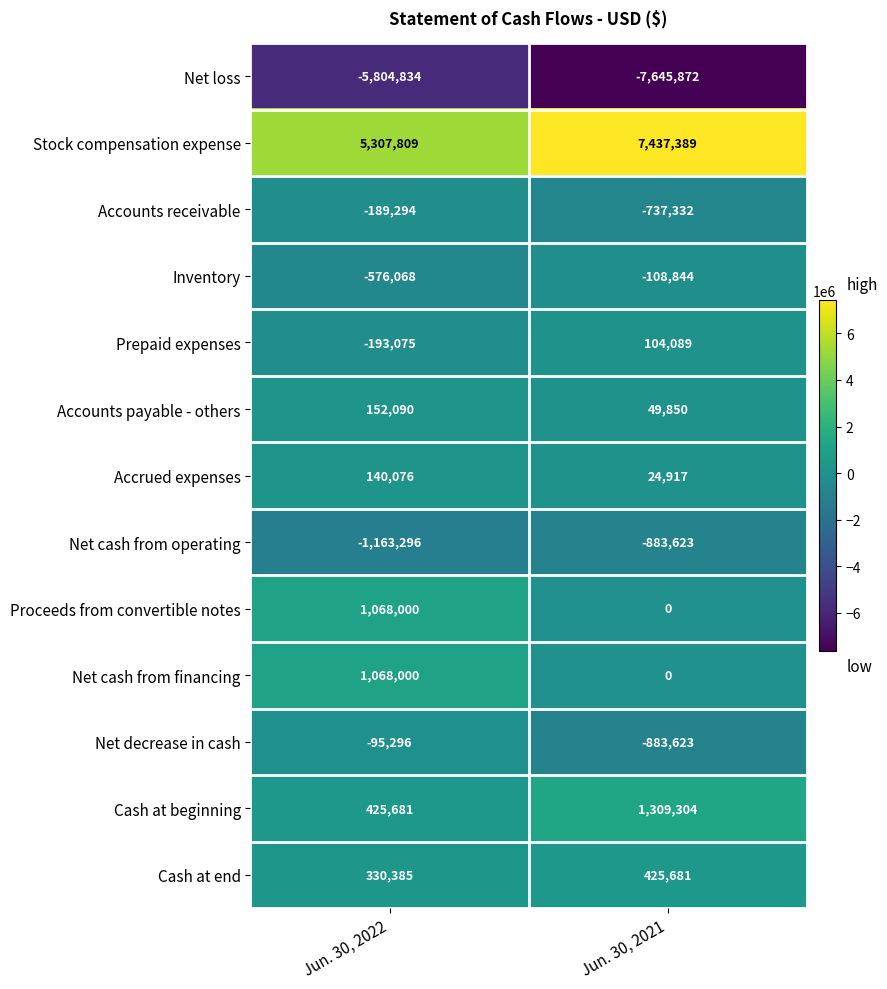

Rank the categories by Accounts receivable value from lowest to highest.

Jun. 30, 2021, Jun. 30, 2022